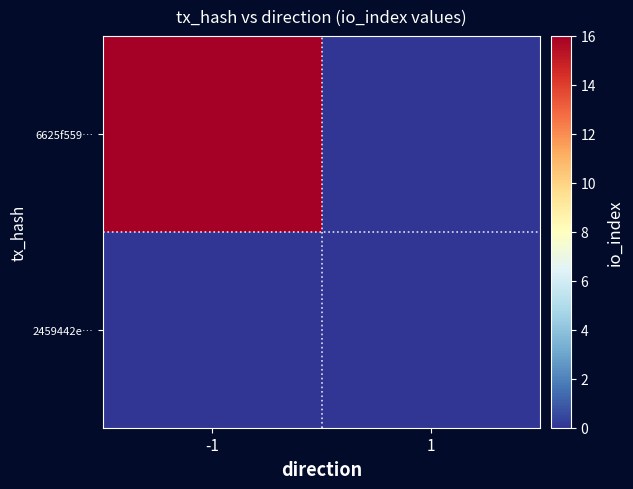

At how many categories does at least one series exceed 4?

1